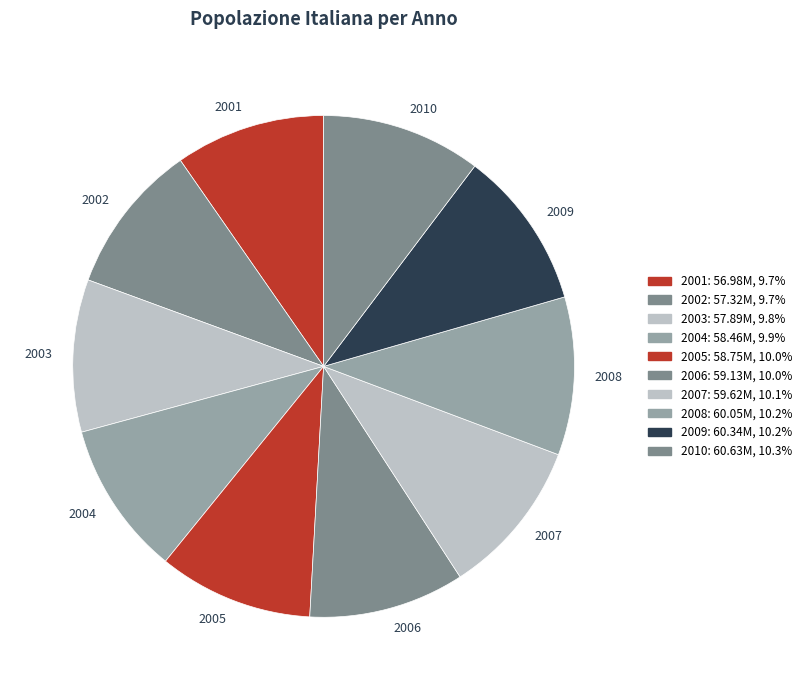

Is the sum of 2004 and 2006 greater than half?

No